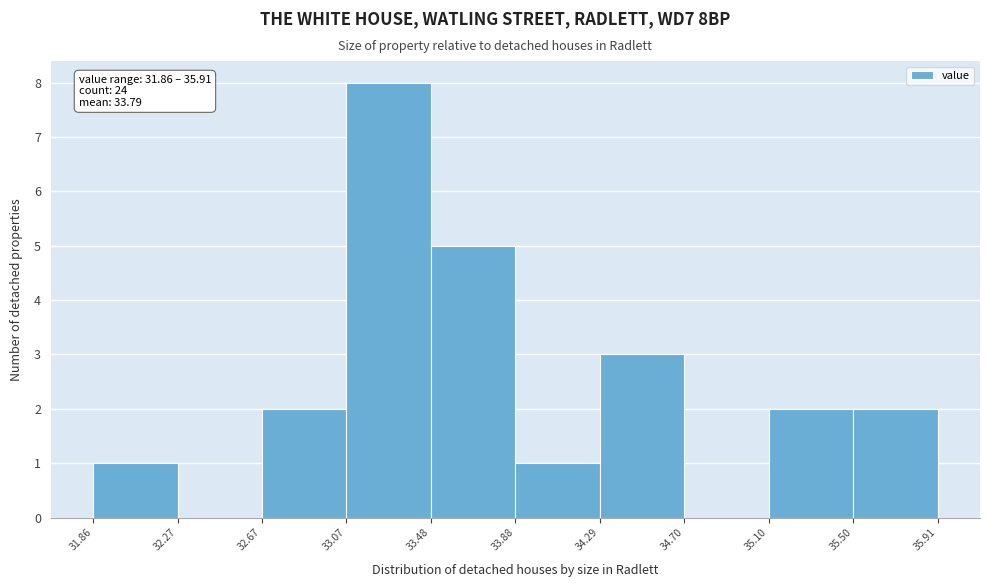

Which range on the x-axis has the tallest bar?

33.07 to 33.48